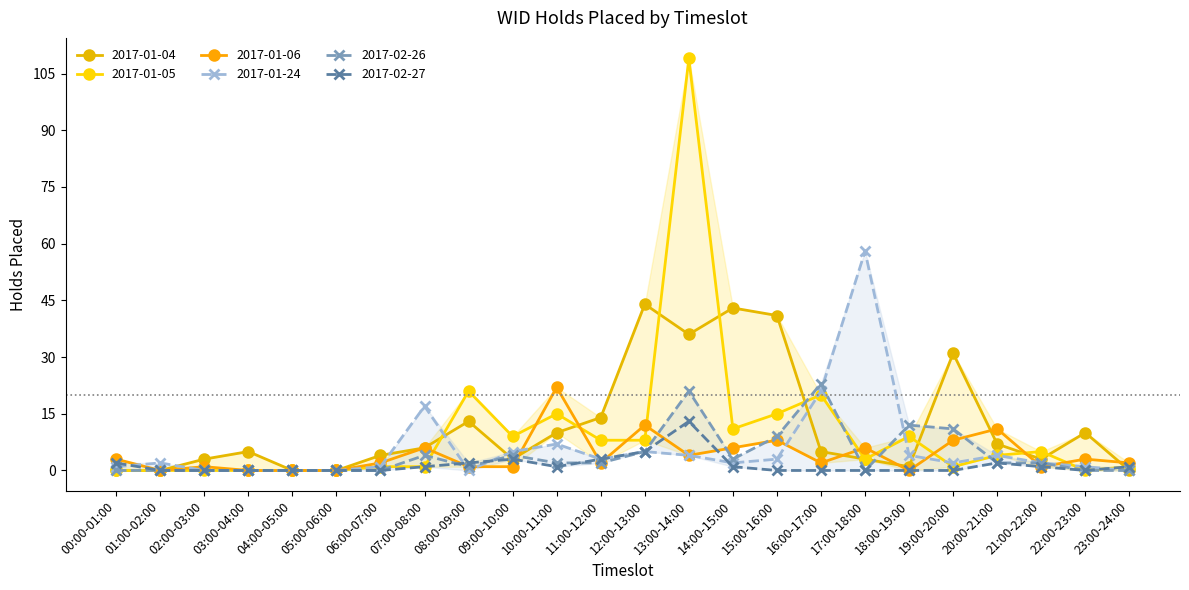

Which category has the lowest value in the 2017-02-27 series?

01:00-02:00